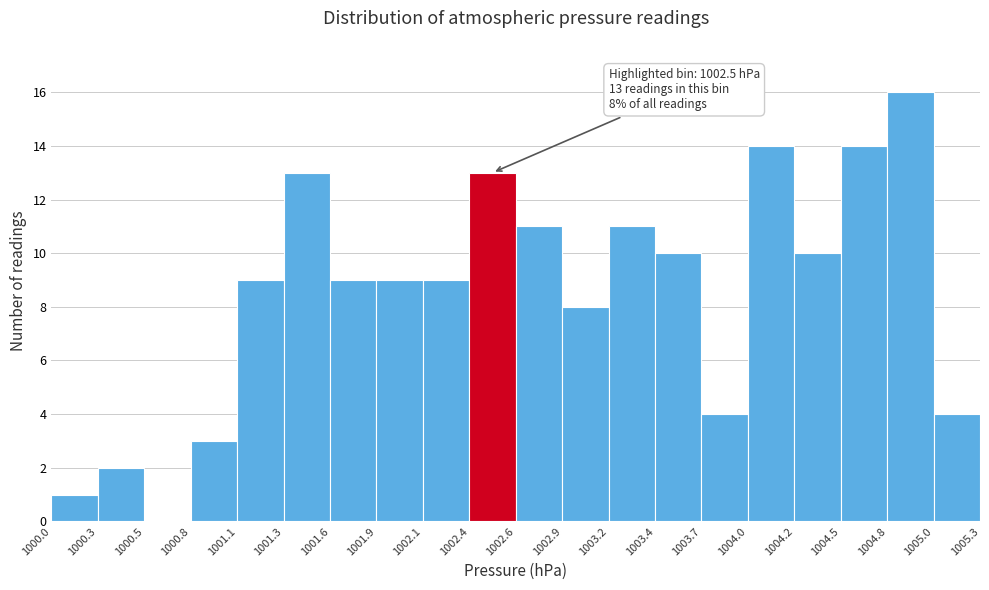

Over which range of the x-axis is the bar tallest?

1004.8 to 1005.0